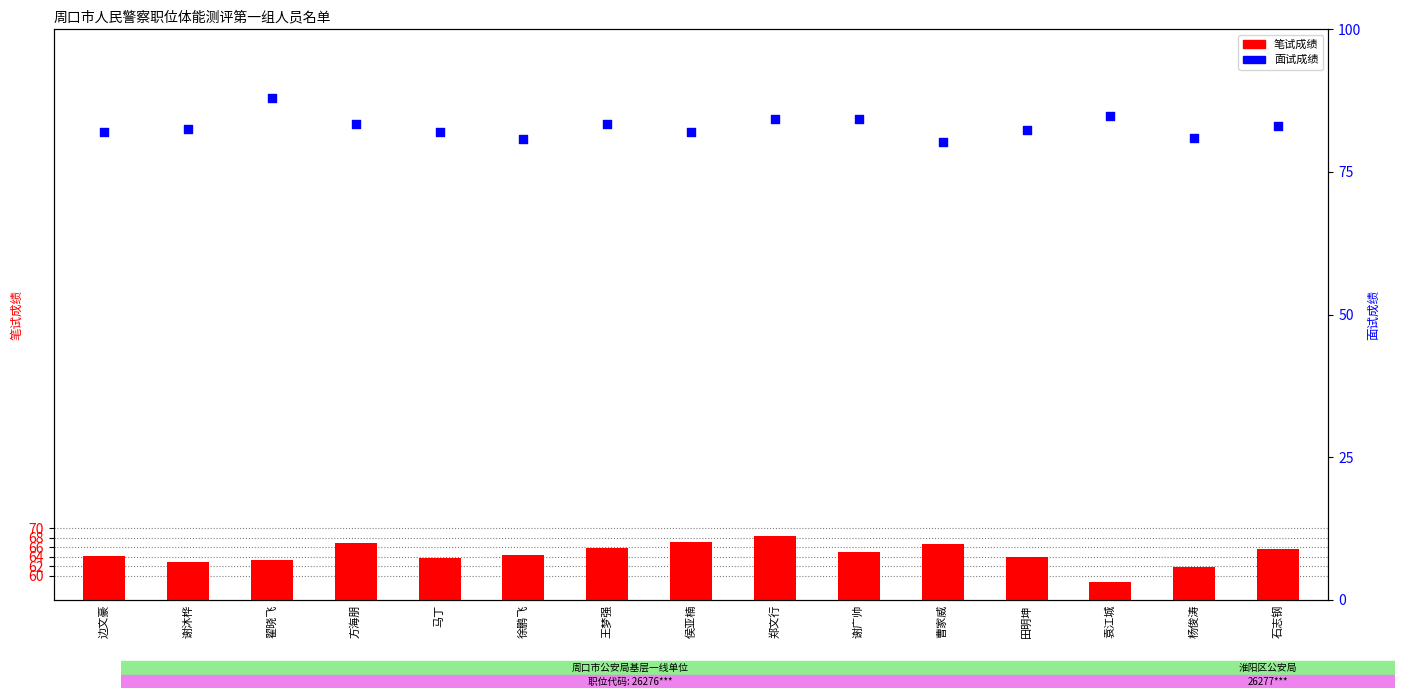

Which series has the largest total across all categories?

面试成绩